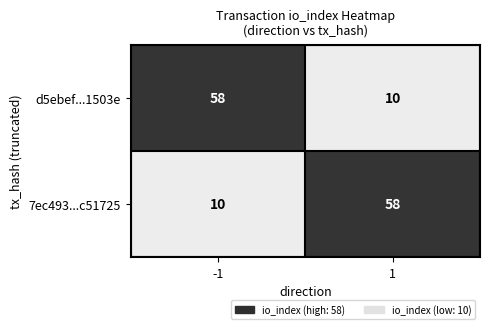

What is the sum of the 7ec493...c51725 values at -1 and 1?

68